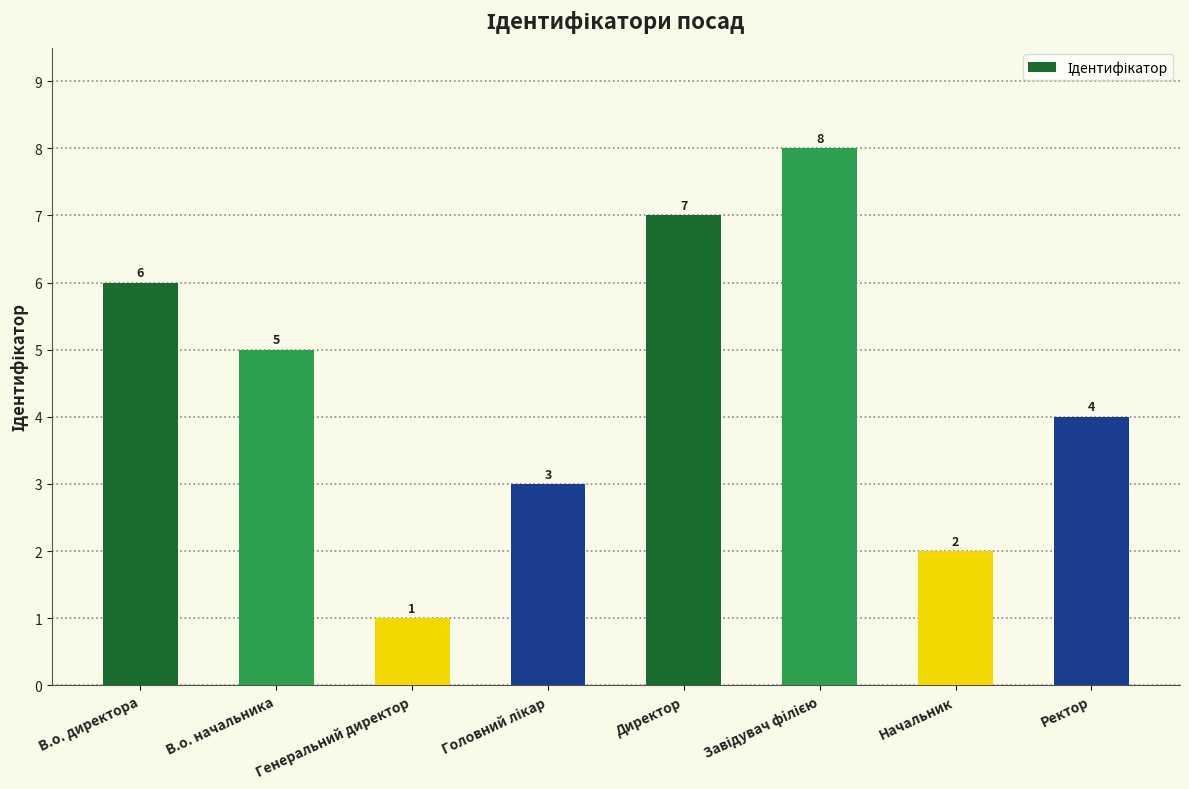

What is the greatest value displayed?

8